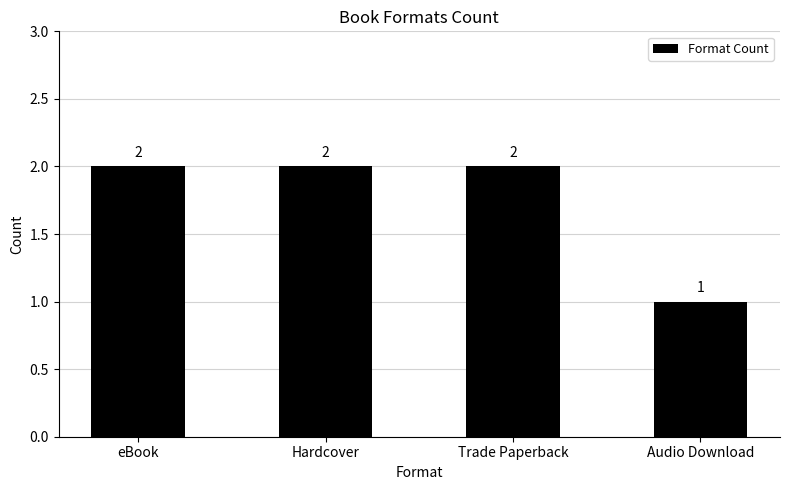

Where is the data nearest to the value 1?

Audio Download